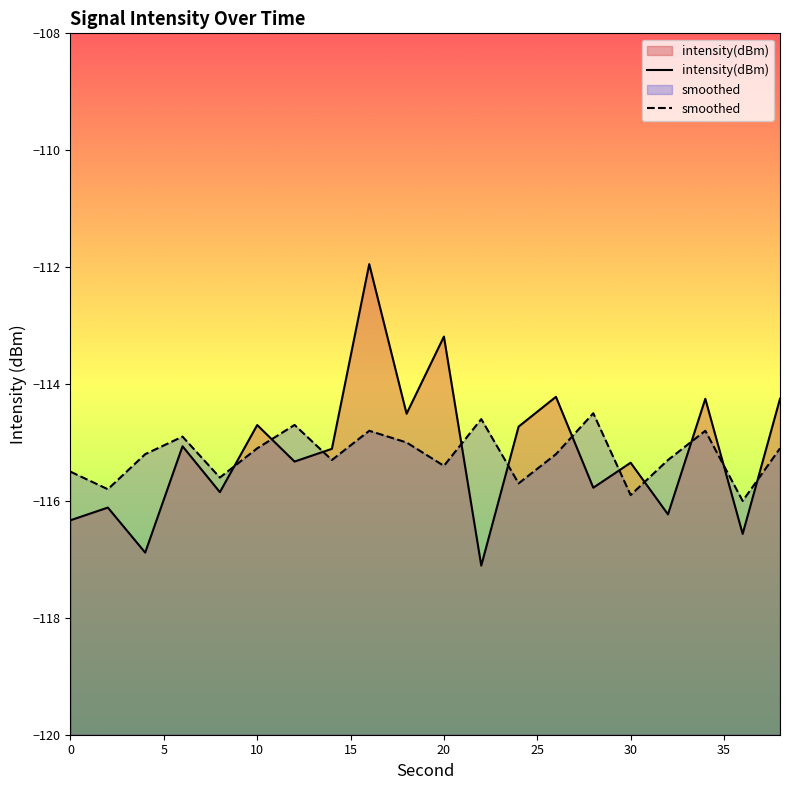

Reading right to left, list all the values displayed in this chart.

intensity(dBm): -114.3	-116.6	-114.3	-116.2	-115.3	-115.8	-114.2	-114.7	-117.1	-113.2	-114.5	-111.9	-115.1	-115.3	-114.7	-115.8	-115.1	-116.9	-116.1	-116.3
smoothed: -115.1	-116.0	-114.8	-115.3	-115.9	-114.5	-115.2	-115.7	-114.6	-115.4	-115.0	-114.8	-115.3	-114.7	-115.1	-115.6	-114.9	-115.2	-115.8	-115.5